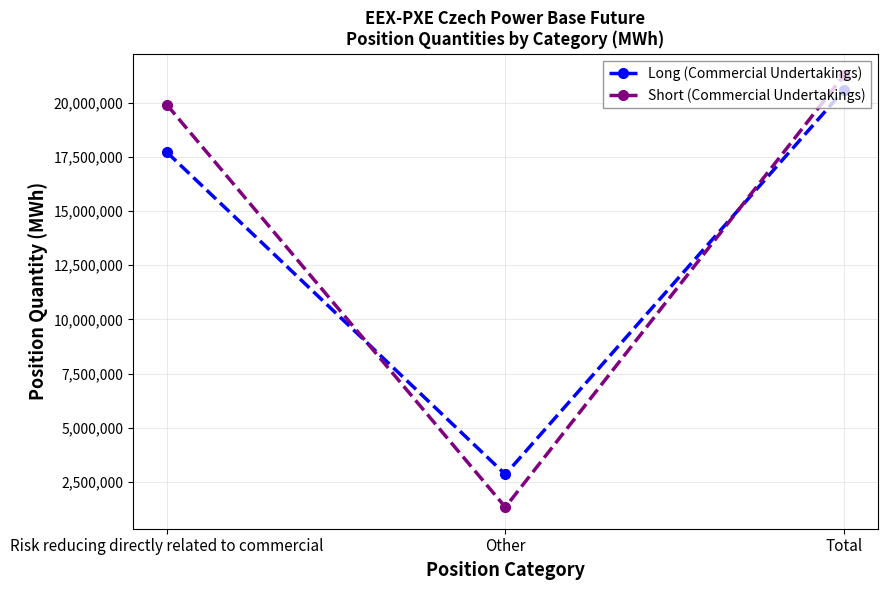

What is the sum of the Long (Commercial Undertakings) values at Other and Risk reducing directly related to commercial?

20573270